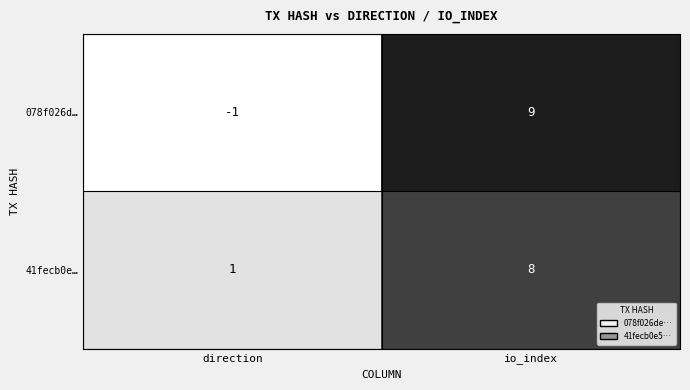

Is it true that 078f026d… equals 9 at io_index?

True